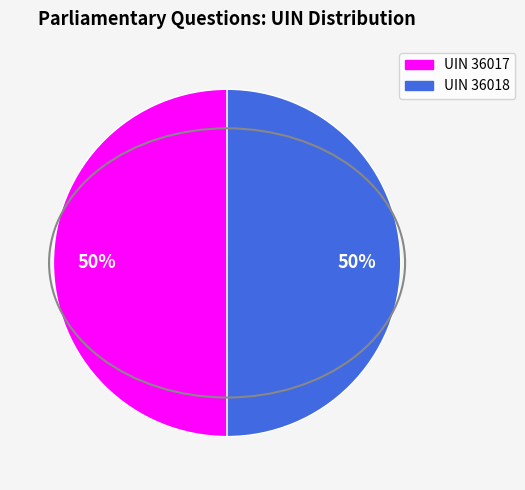

To the nearest percent, what is the average slice percentage?

50%